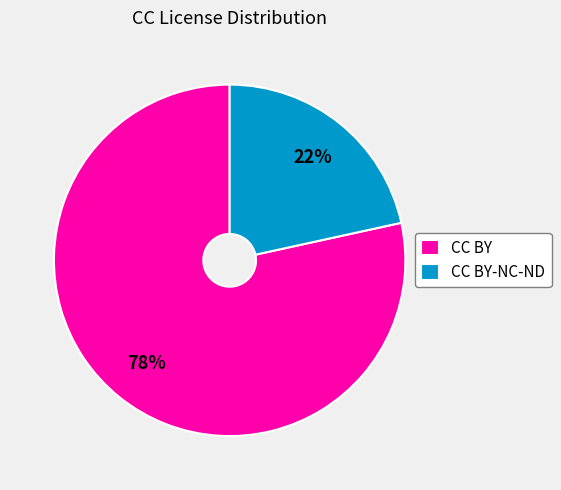

Rank the categories by value from lowest to highest.

CC BY-NC-ND, CC BY